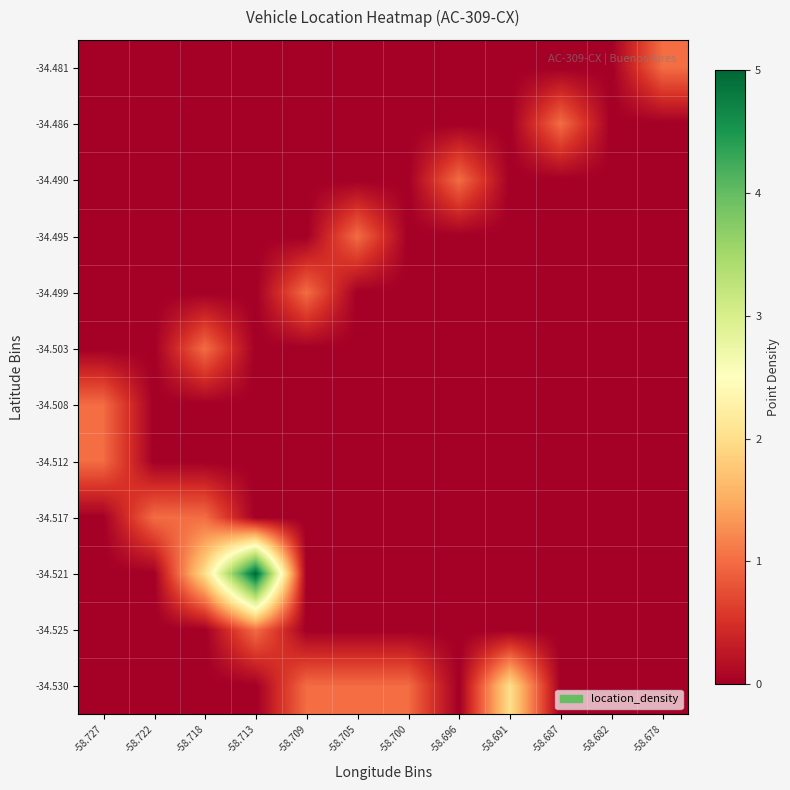

List the series in order of their peak value, lowest first.

-34.525, -34.517, -34.512, -34.508, -34.503, -34.499, -34.495, -34.490, -34.486, -34.481, -34.530, -34.521